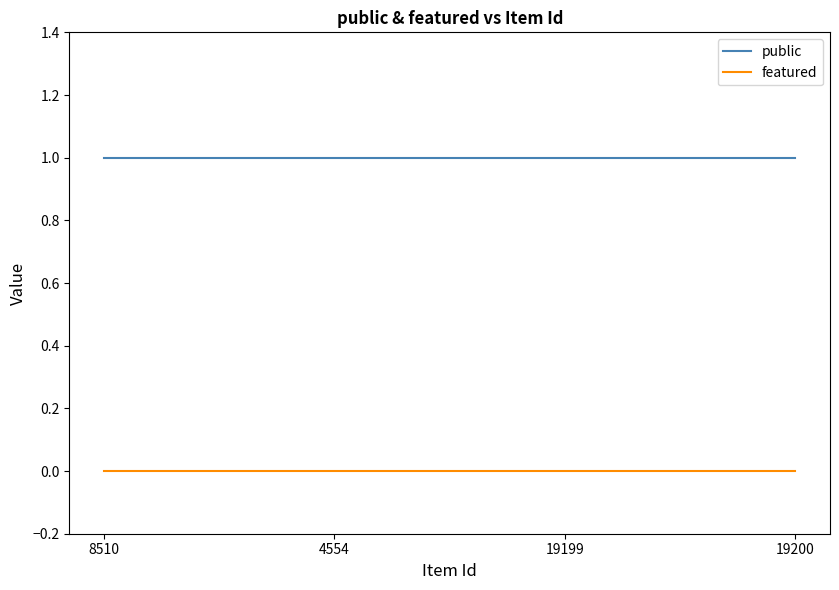

Which series has the largest total across all categories?

public